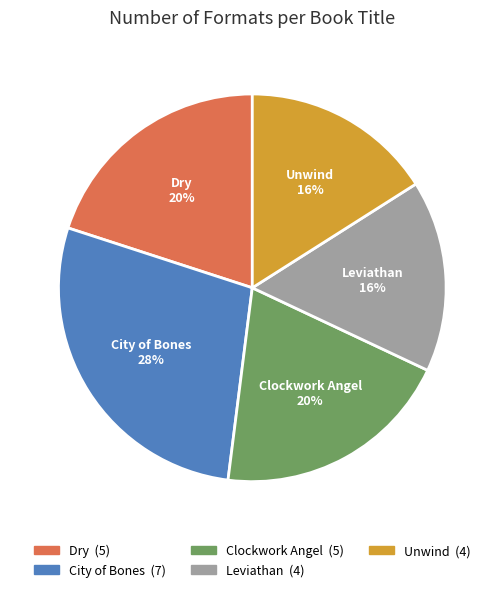

Which has a higher value, Dry or Unwind?

Dry